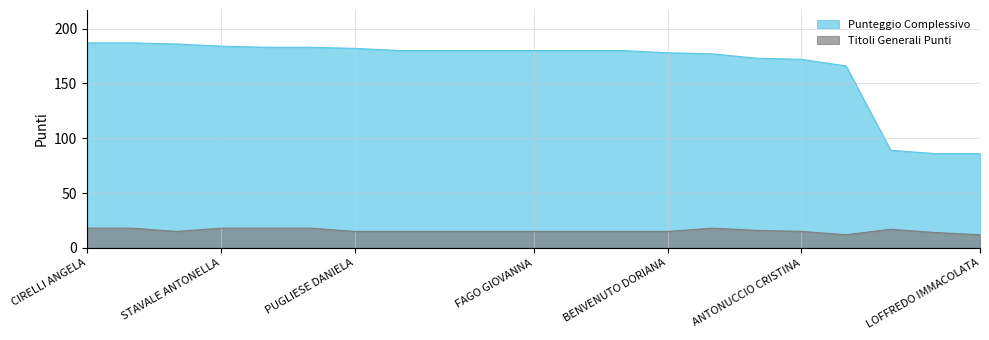

List the series in order of their peak value, lowest first.

Titoli Generali Punti, Punteggio Complessivo